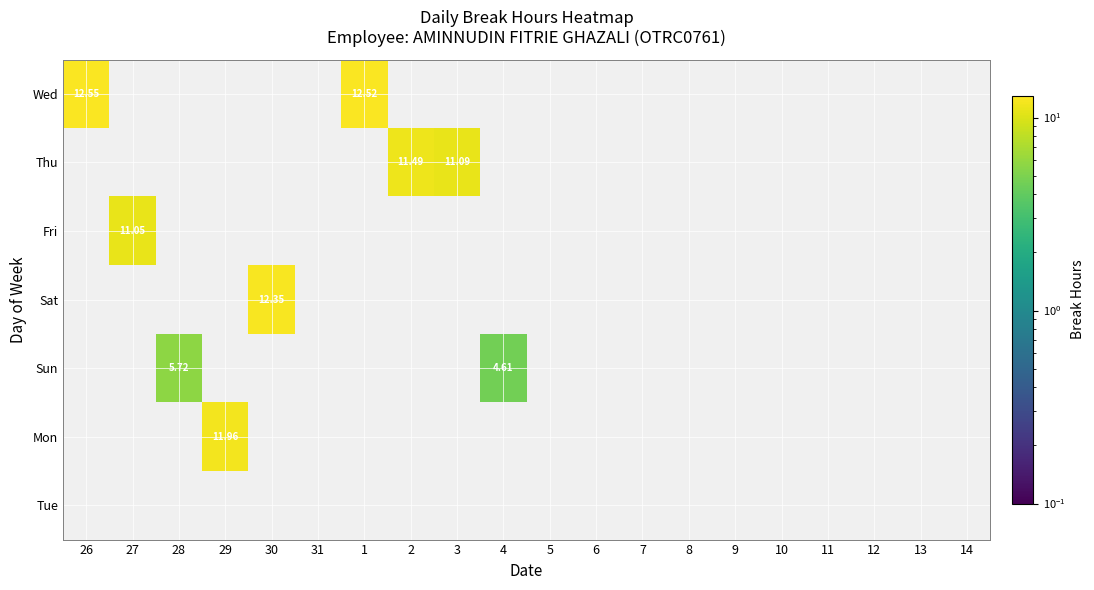

What is the difference between the maximum and minimum values in the Wed series?

12.6